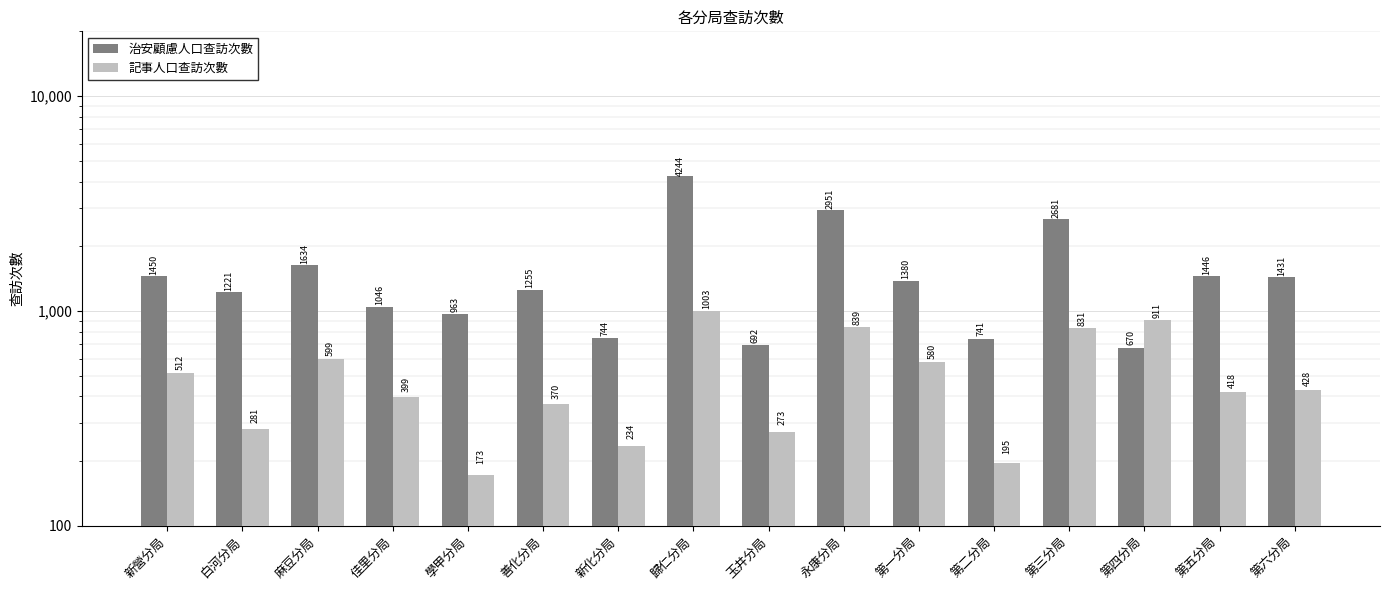

Reading right to left, transcribe all the data shown in this chart.

治安顧慮人口查訪次數: 第六分局=1431	第五分局=1446	第四分局=670	第三分局=2681	第二分局=741	第一分局=1380	永康分局=2951	玉井分局=692	歸仁分局=4244	新化分局=744	善化分局=1255	學甲分局=963	佳里分局=1046	麻豆分局=1634	白河分局=1221	新營分局=1450
記事人口查訪次數: 第六分局=428	第五分局=418	第四分局=911	第三分局=831	第二分局=195	第一分局=580	永康分局=839	玉井分局=273	歸仁分局=1003	新化分局=234	善化分局=370	學甲分局=173	佳里分局=399	麻豆分局=599	白河分局=281	新營分局=512